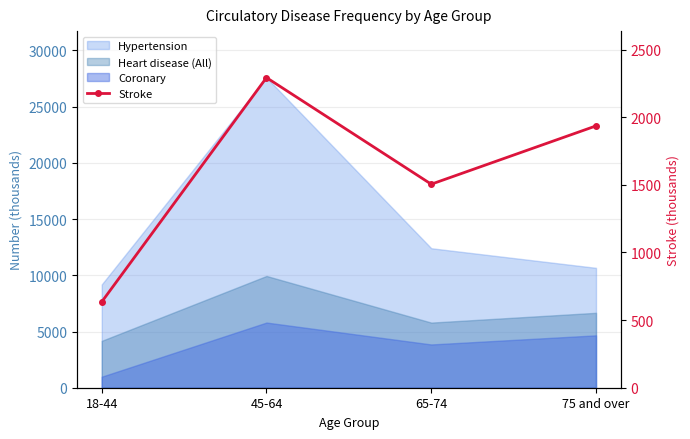

What is the difference between the maximum and minimum values?

1658